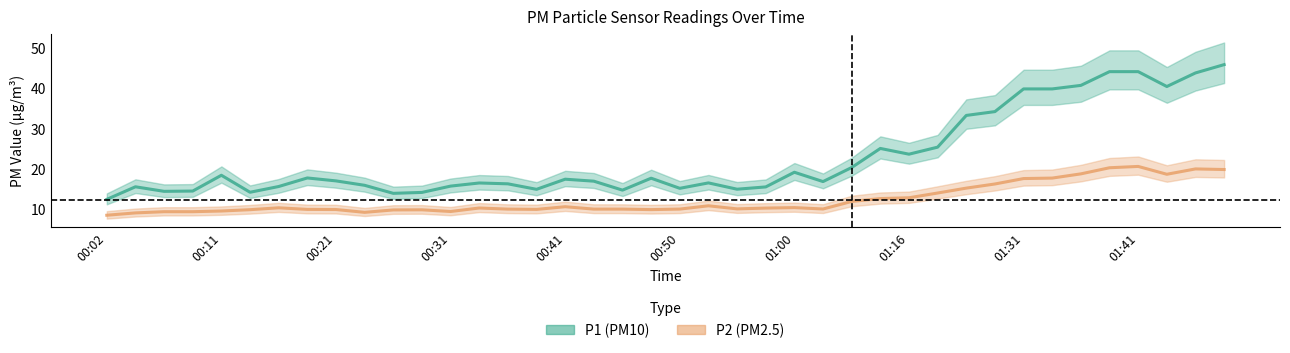

Rank the series by their average value, from lowest to highest.

P2 (PM2.5), P1 (PM10)